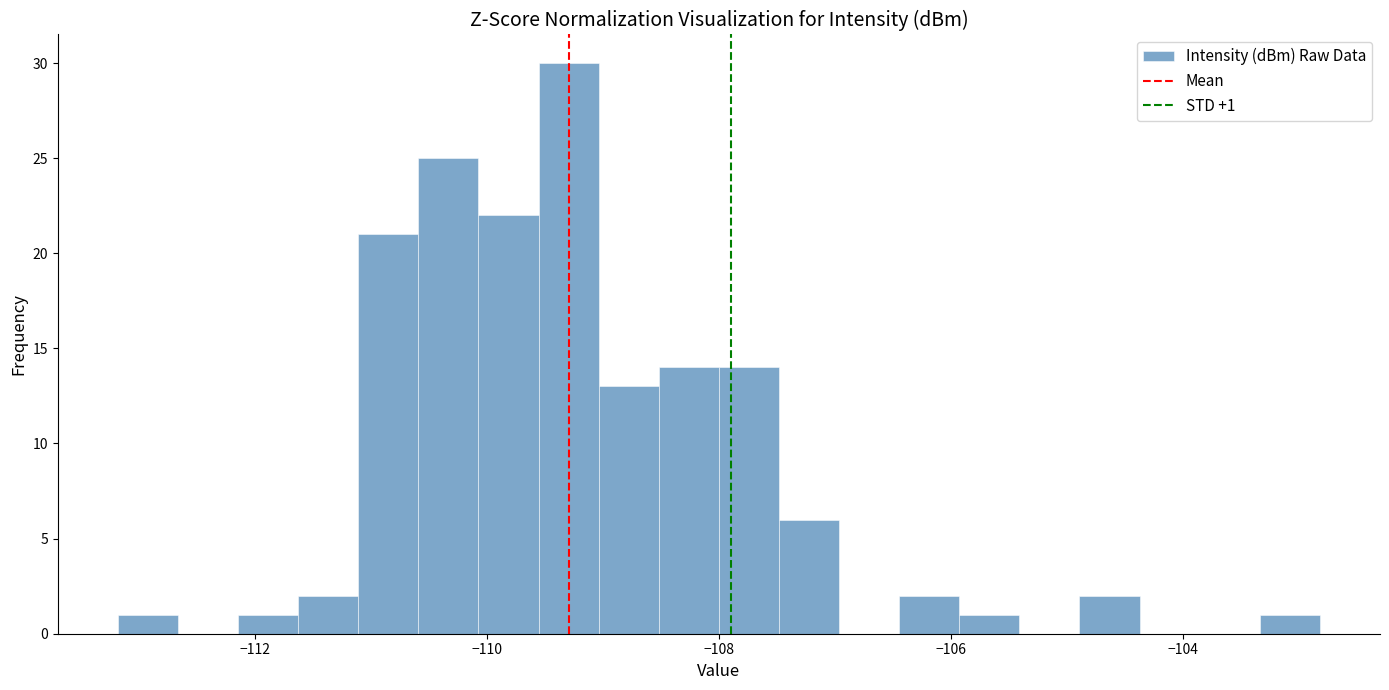

Around what value on the x-axis is the tallest bar? Give the approximate position of its centre, as read against the axis.

-109.2